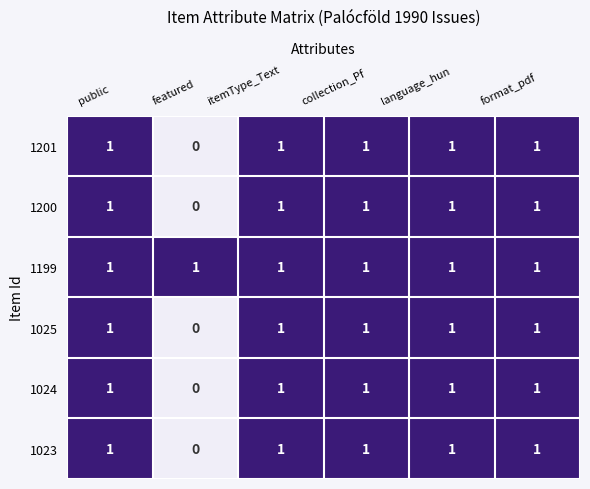

What is the difference between the highest and lowest values at featured?

1